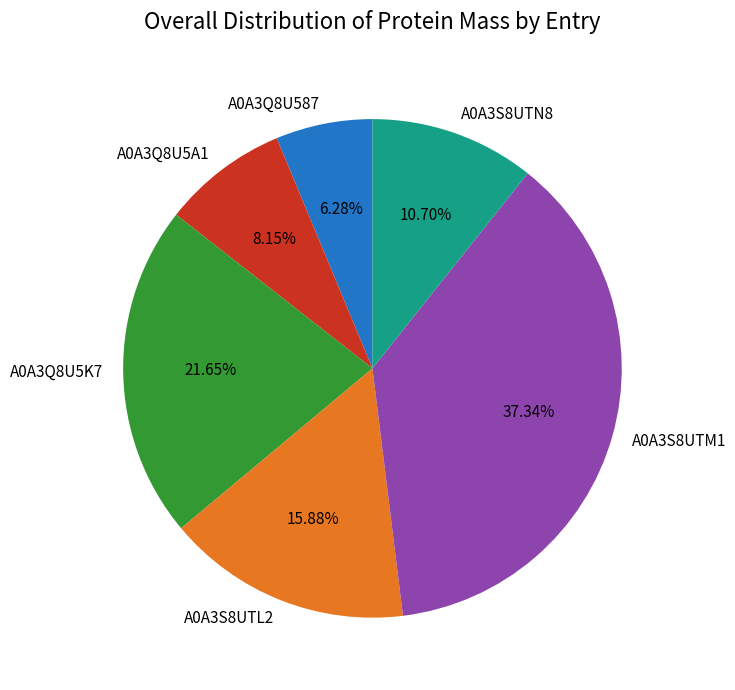

Does A0A3Q8U5A1 represent more than half of the total?

No